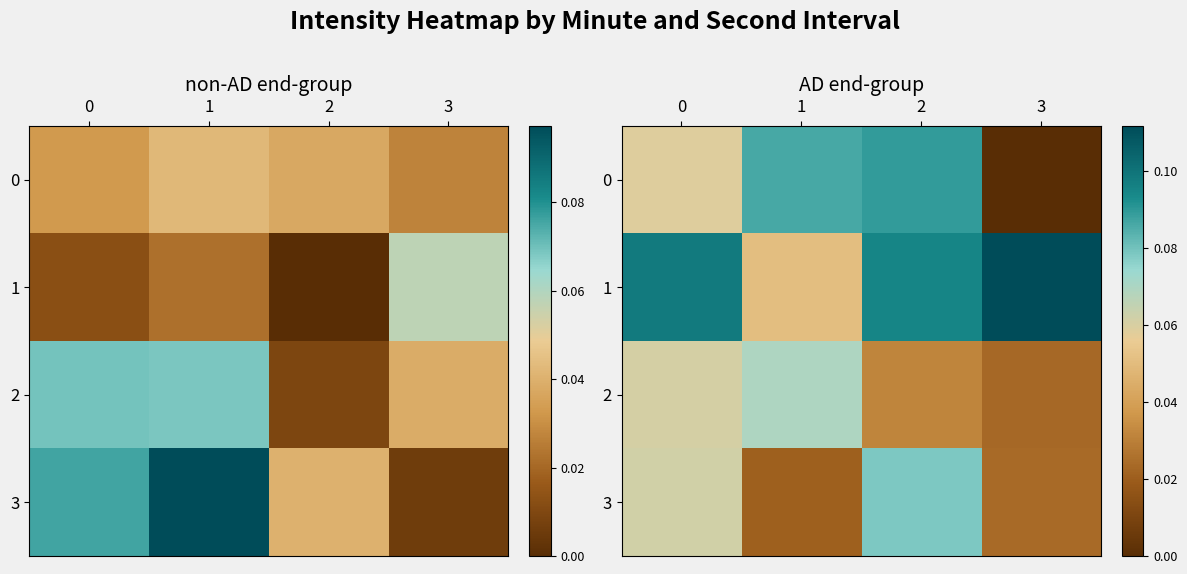

The 1 series shows 0.2 at 1. True or false?

False